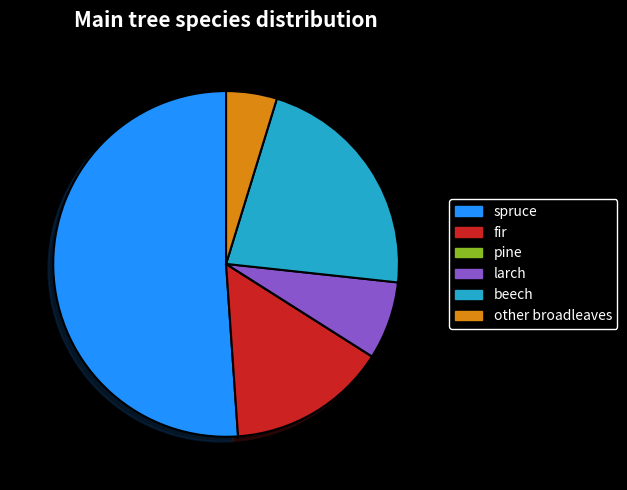

What is the ratio of the value at larch to the value at fir?

0.5